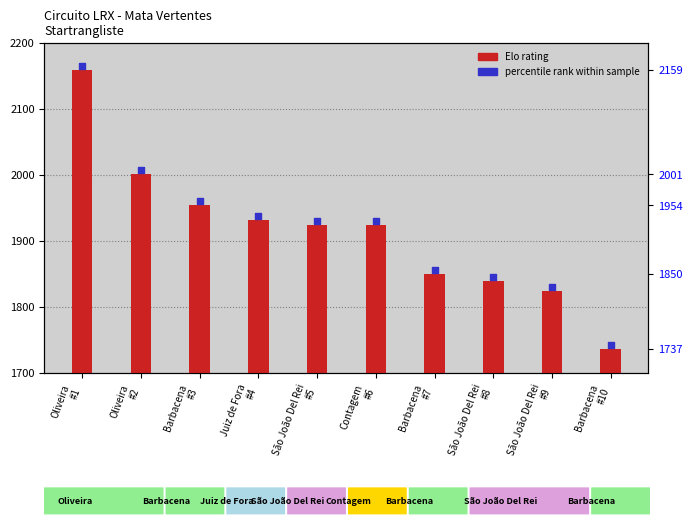

Which series has the largest total across all categories?

percentile rank within sample